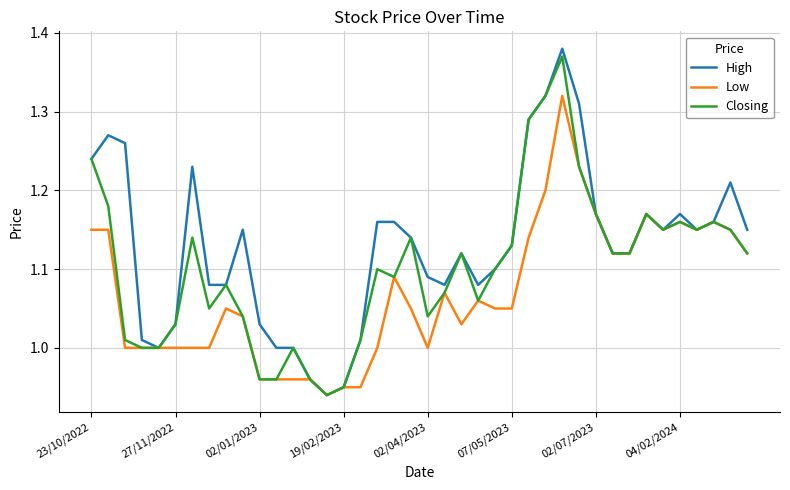

Rank the series by their average value, from lowest to highest.

Low, Closing, High